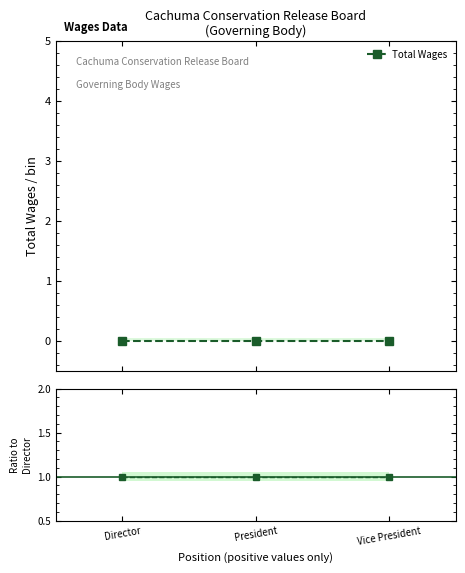

What is the label of the 3rd point from the left?

Vice President